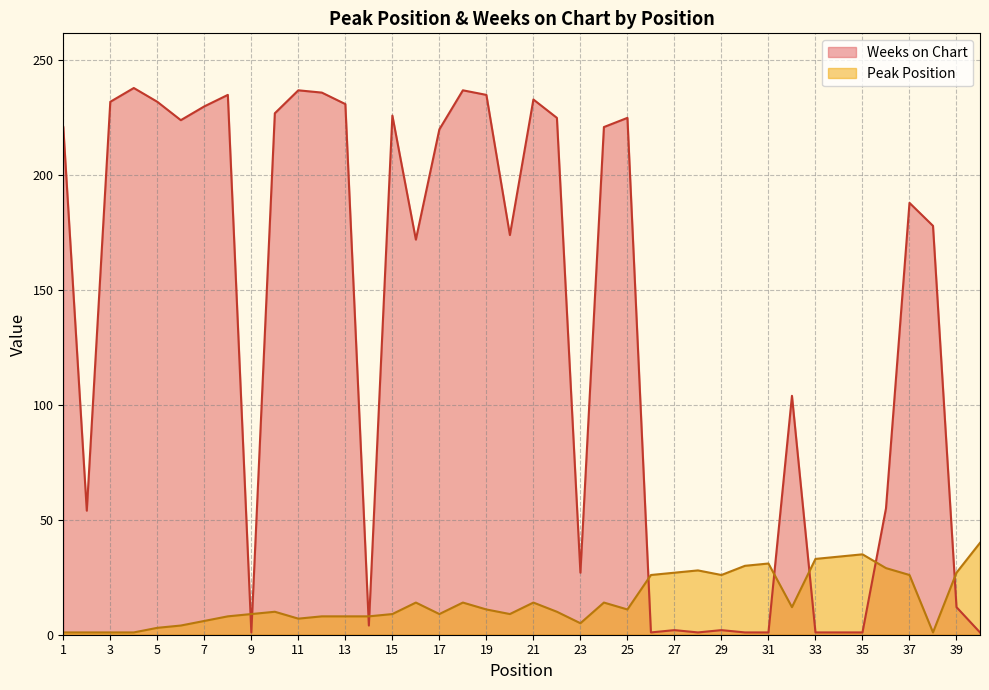

After their last crossing, which series has the higher values: Peak Position or Weeks on Chart?

Peak Position